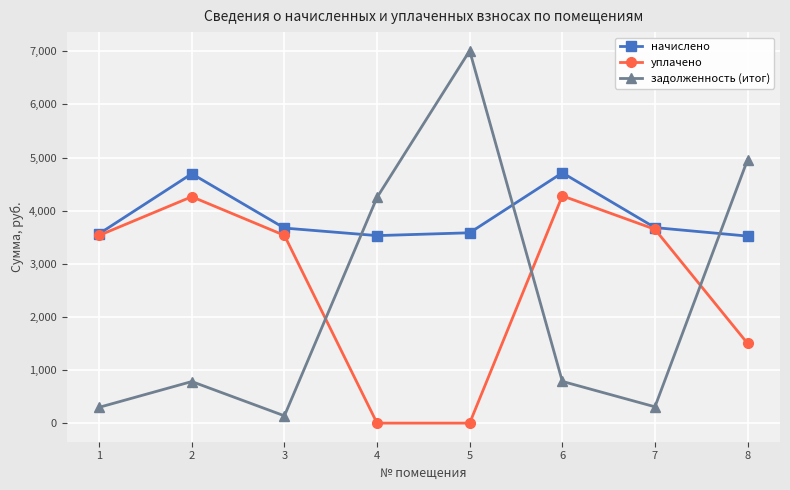

How many data points in начислено are less than 3672?

4